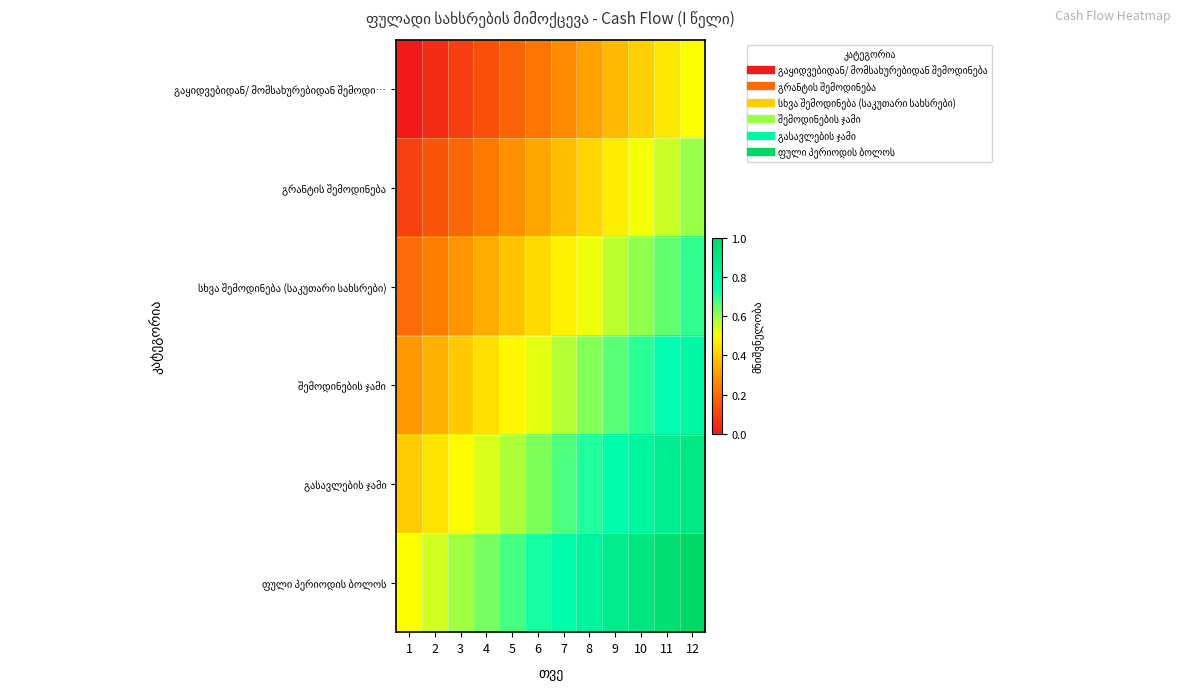

Which series has the largest total across all categories?

ფული პერიოდის ბოლოს